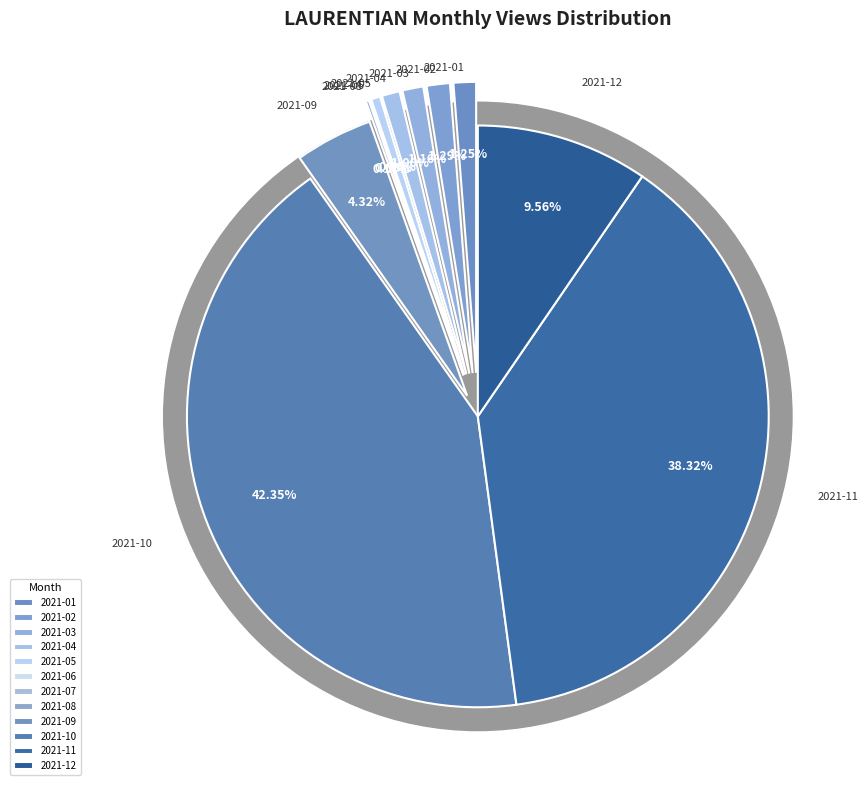

To the nearest percent, what is the average slice percentage?

8%